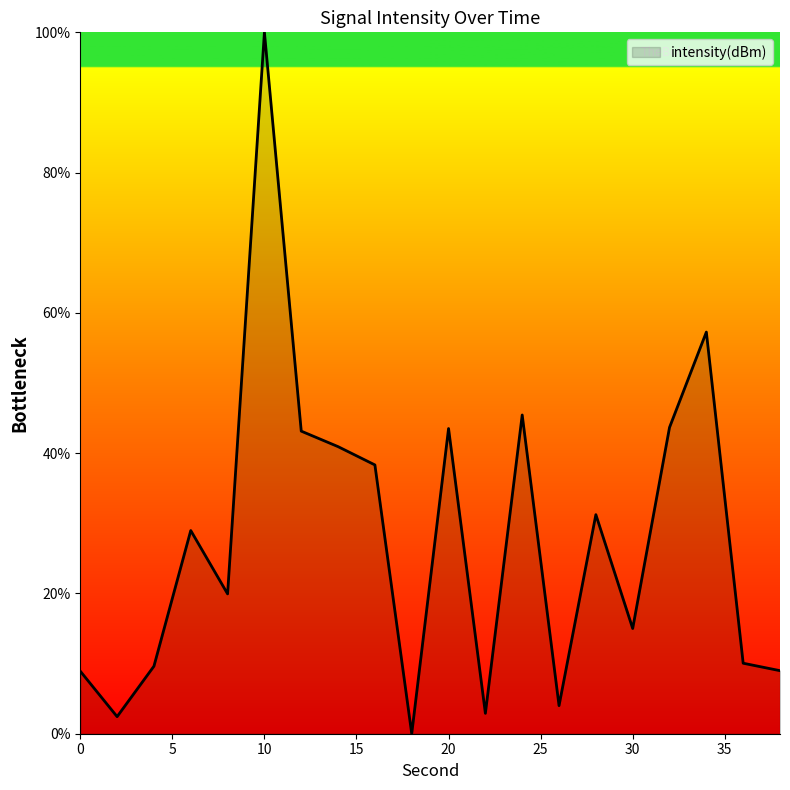

Does the chart display data point markers on the line(s)?

No